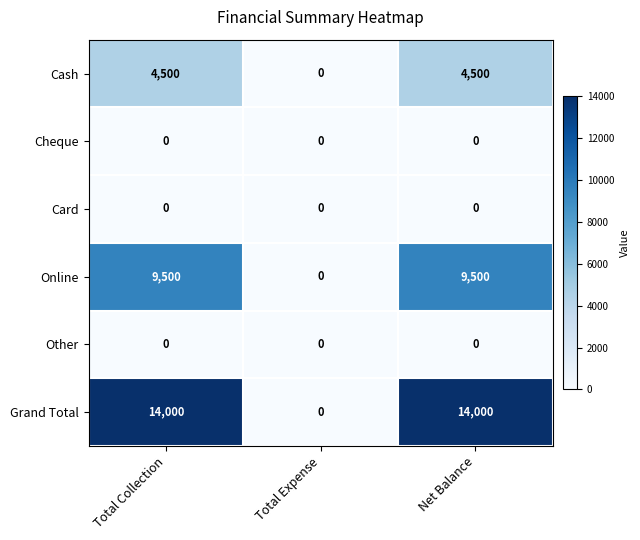

Reading left to right, what are all the values shown in this chart?

Cash: 4500	0	4500
Cheque: 0	0	0
Card: 0	0	0
Online: 9500	0	9500
Other: 0	0	0
Grand Total: 14000	0	14000